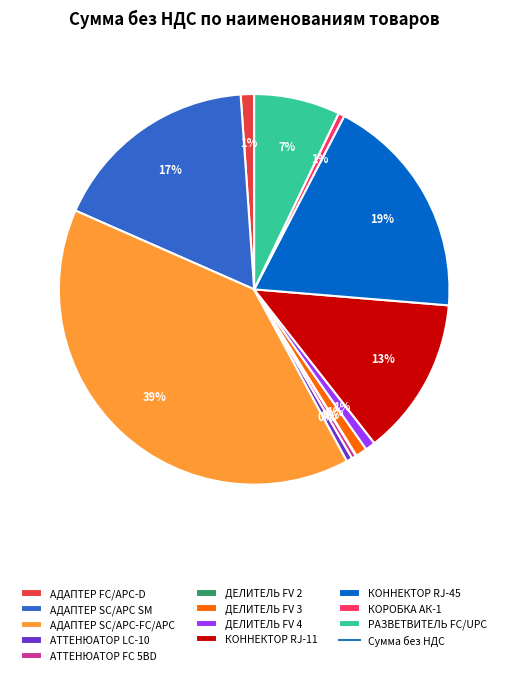

Does any single category account for the majority?

No